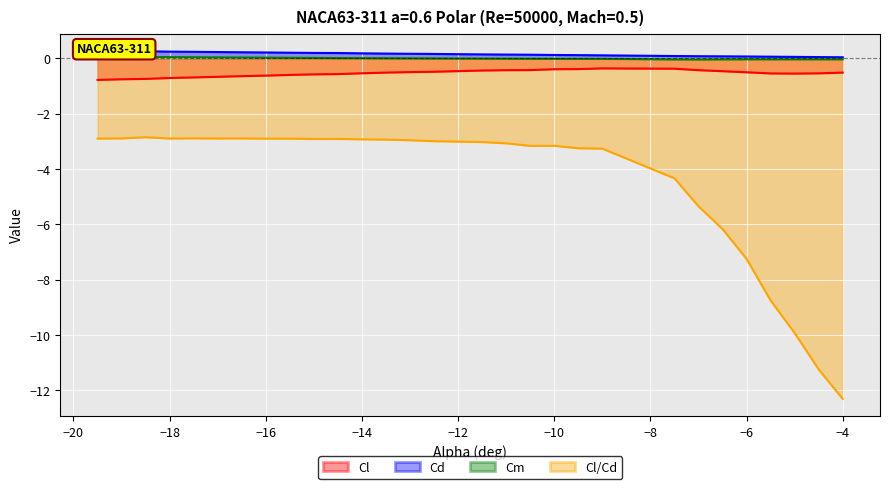

At which label is Cd closest to 0?

-4